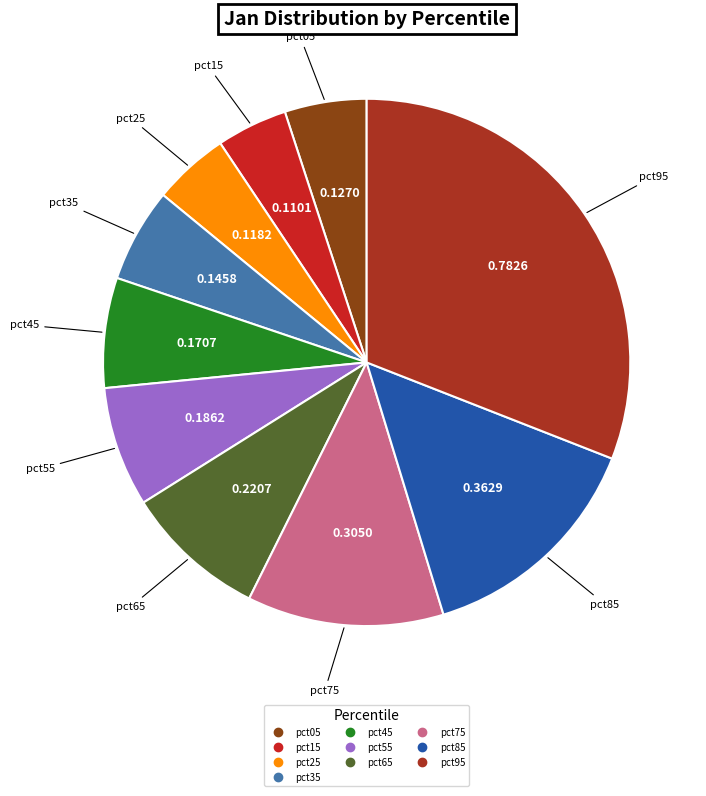

Which has a higher value, pct05 or pct75?

pct75